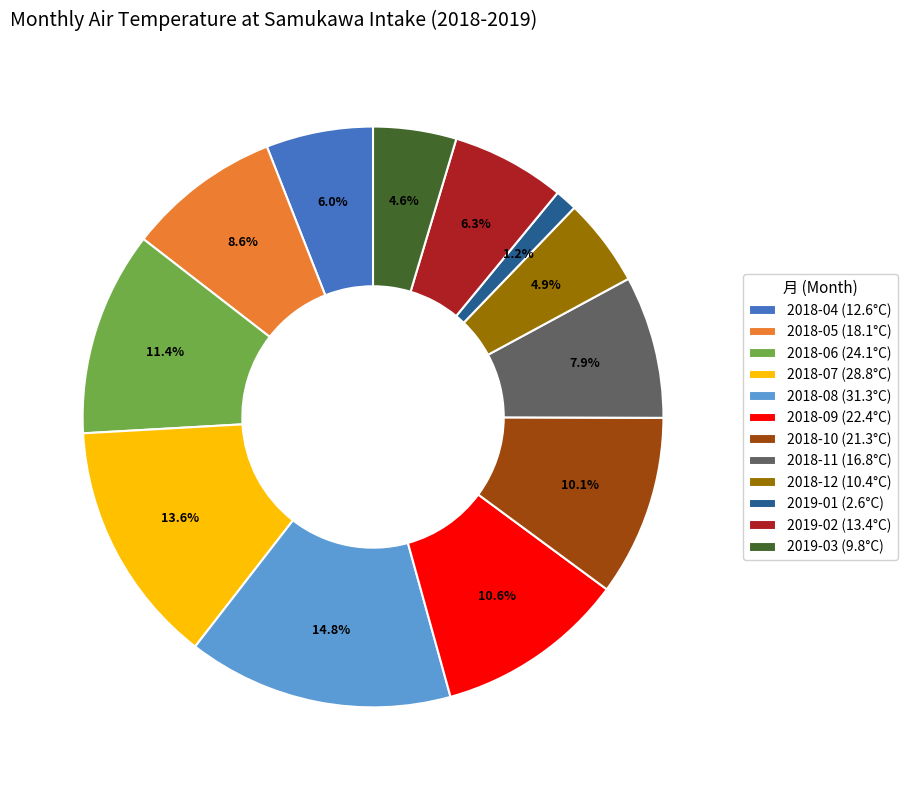

Is there any slice that represents more than half of the pie?

No